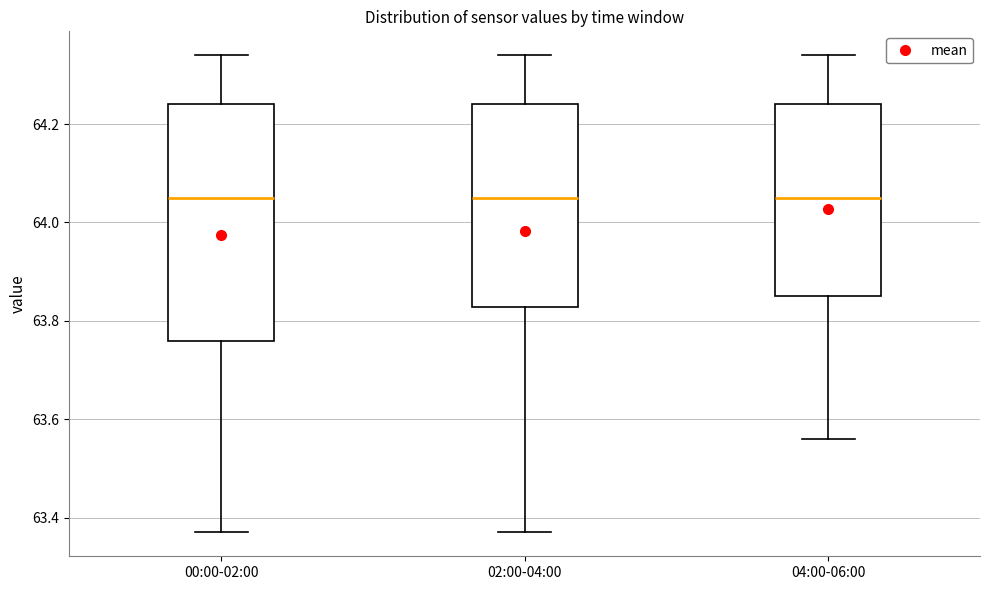

Reading left to right, transcribe this box plot: for each box, give where its median line is, the range the box spans, and where its two whiskers end, as read against the y-axis. The values are not printed on the chart, so give them approximately, as read against the axis.

00:00-02:00: median 64.06, box 63.76 to 64.24, whiskers 63.38 to 64.34
02:00-04:00: median 64.06, box 63.82 to 64.24, whiskers 63.38 to 64.34
04:00-06:00: median 64.06, box 63.86 to 64.24, whiskers 63.56 to 64.34